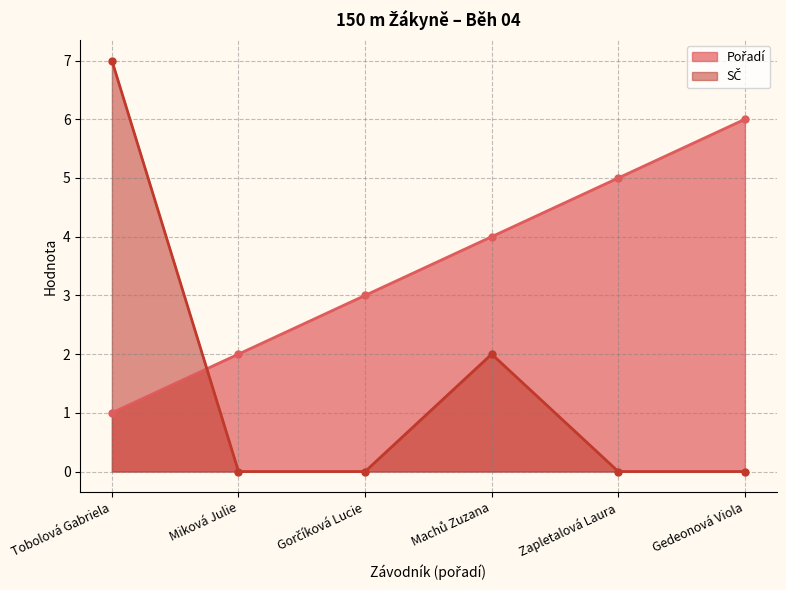

How many lines are shown in the chart?

2